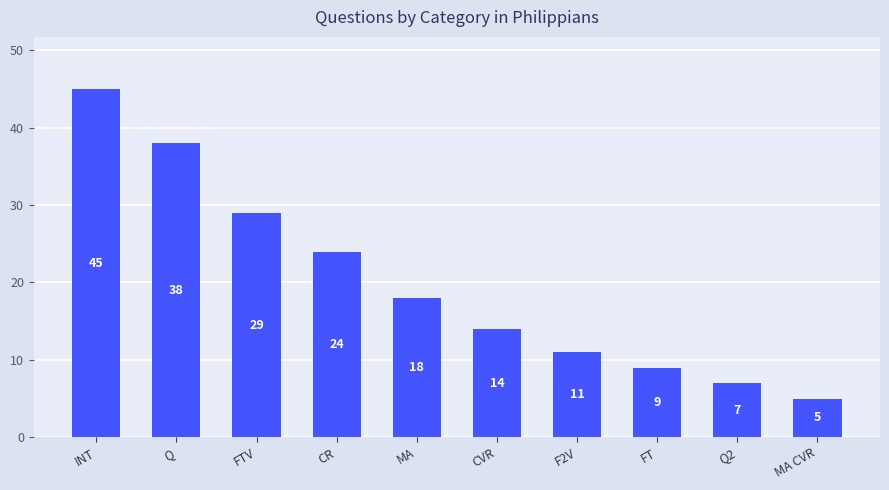

Between FTV and CR, which is larger?

FTV